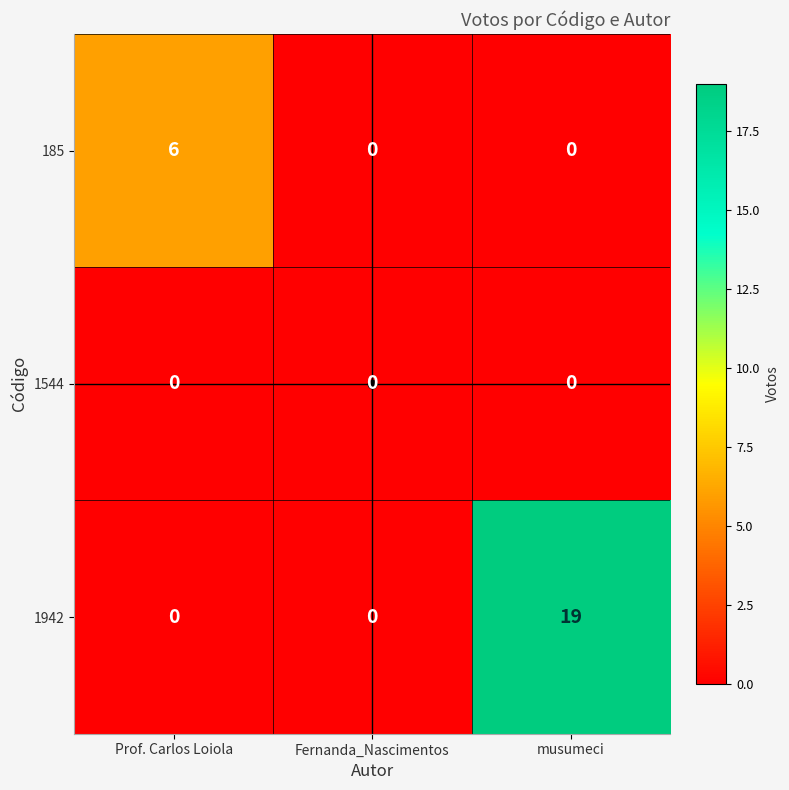

What is the total value across all series at Prof. Carlos Loiola?

6